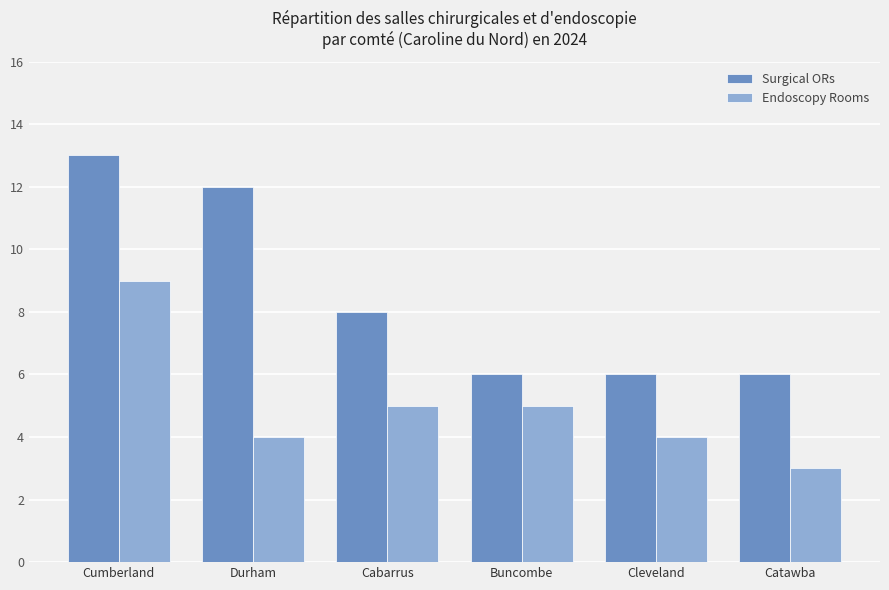

How many bars are there in each group?

2